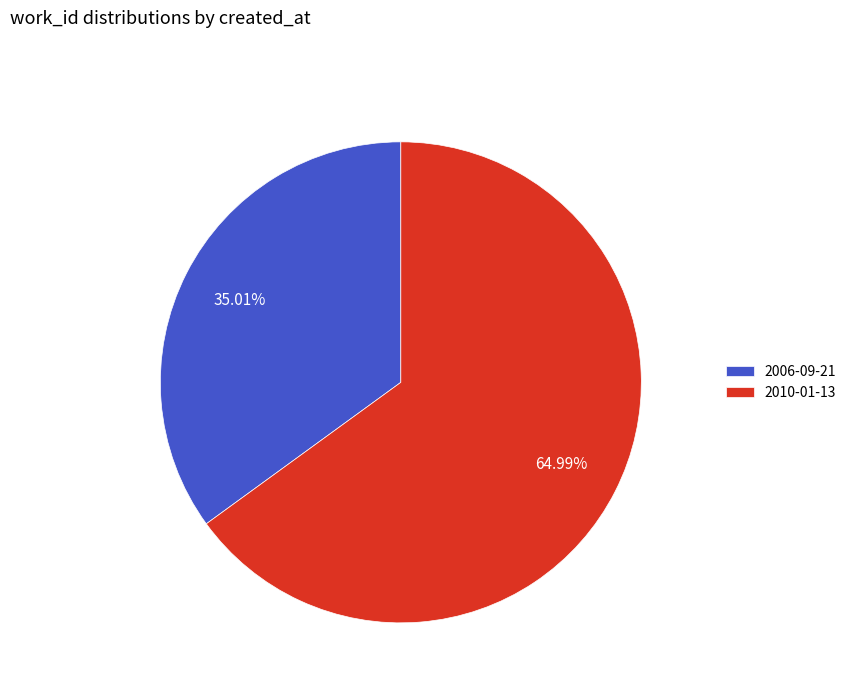

Rank the categories by value from lowest to highest.

2006-09-21, 2010-01-13